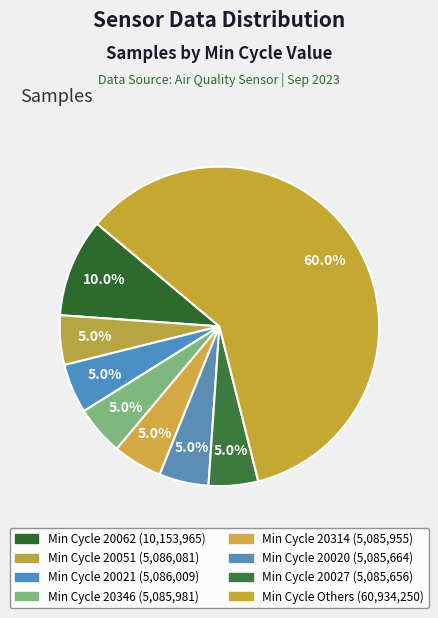

Count the number of slices in the pie.

8